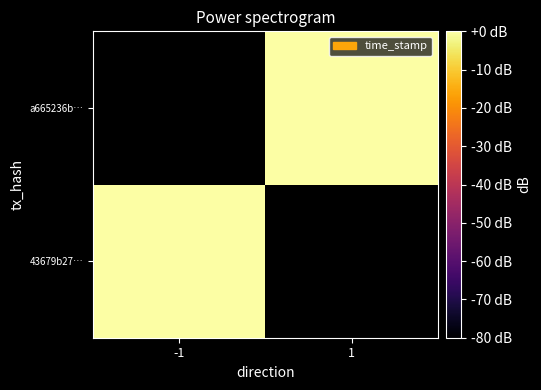

At -1, list the series in order from smallest to largest.

43679b27…, a665236b…